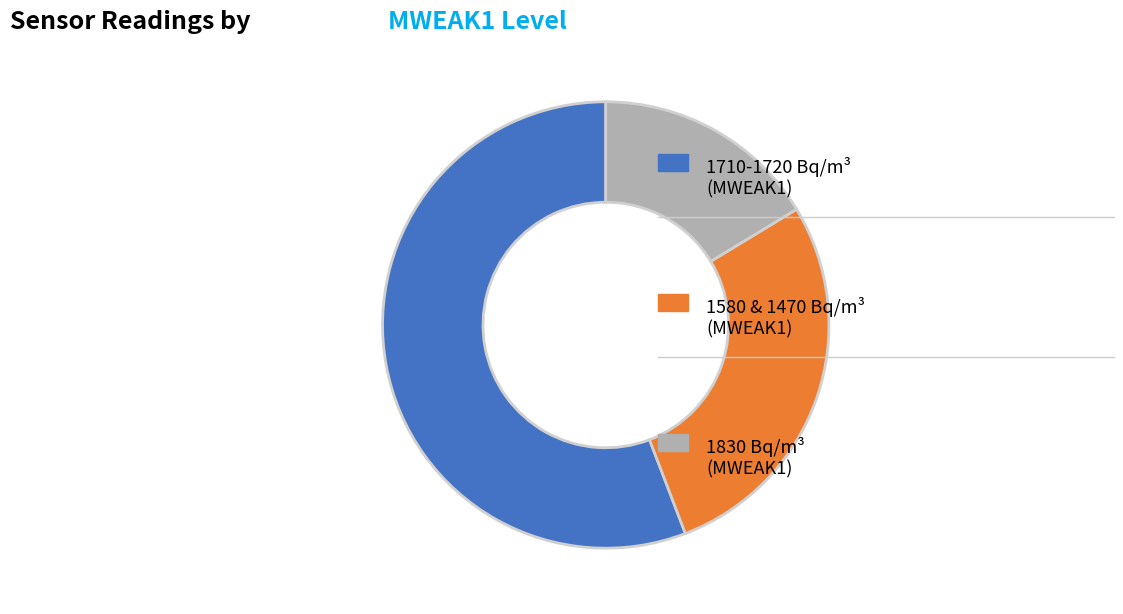

Does any single category account for the majority?

Yes